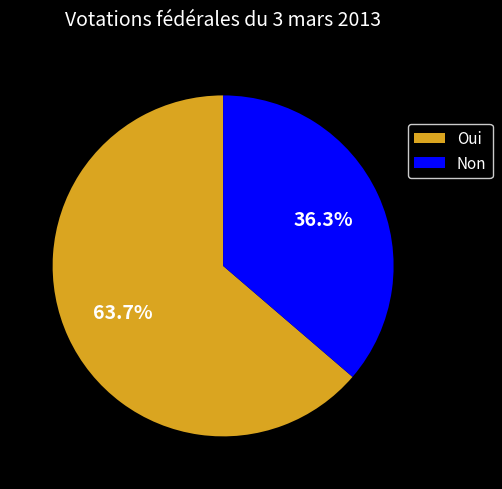

Count the number of slices in the pie.

2